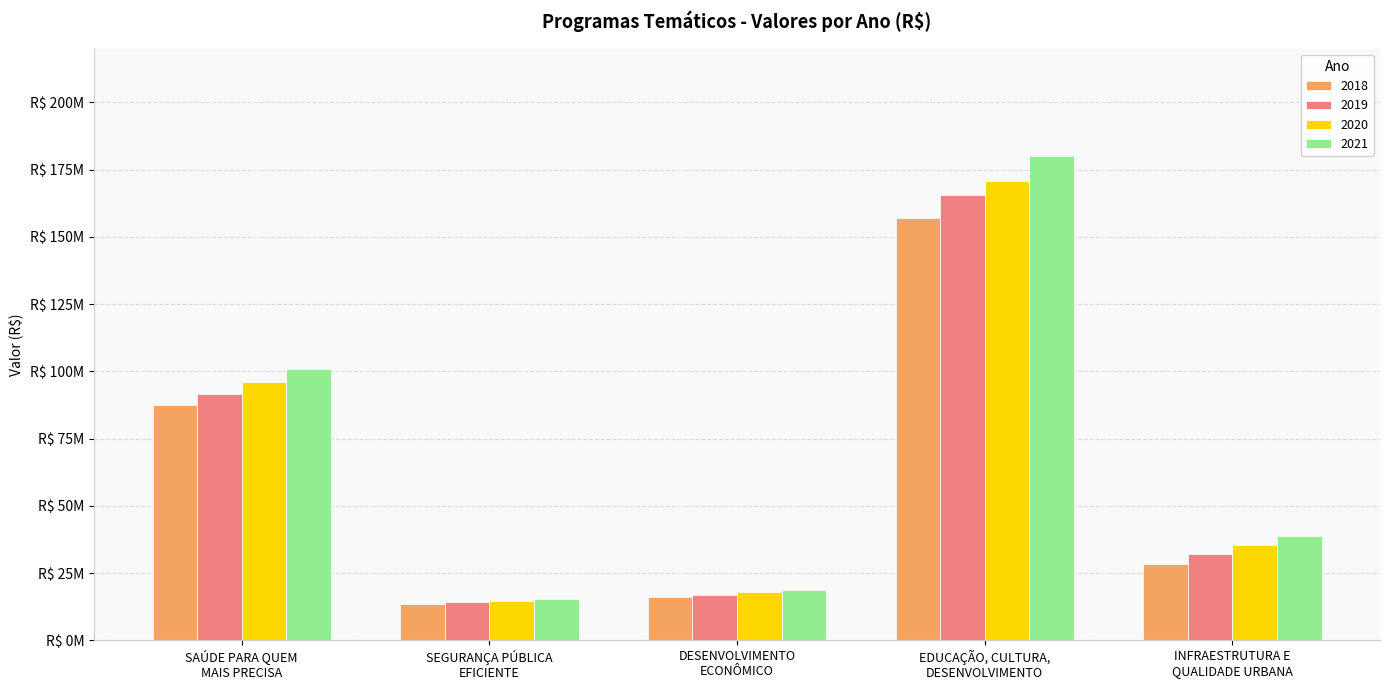

Does the chart contain any negative values?

No